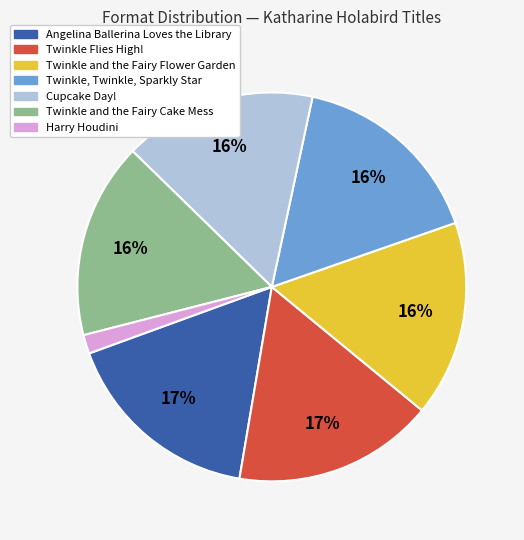

How many slices are in this pie chart?

7